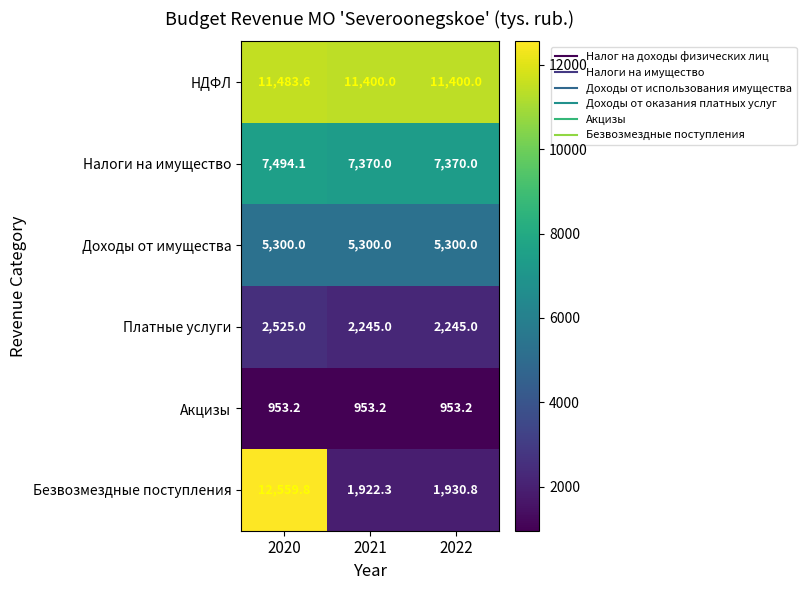

Which series has the largest total across all categories?

НДФЛ